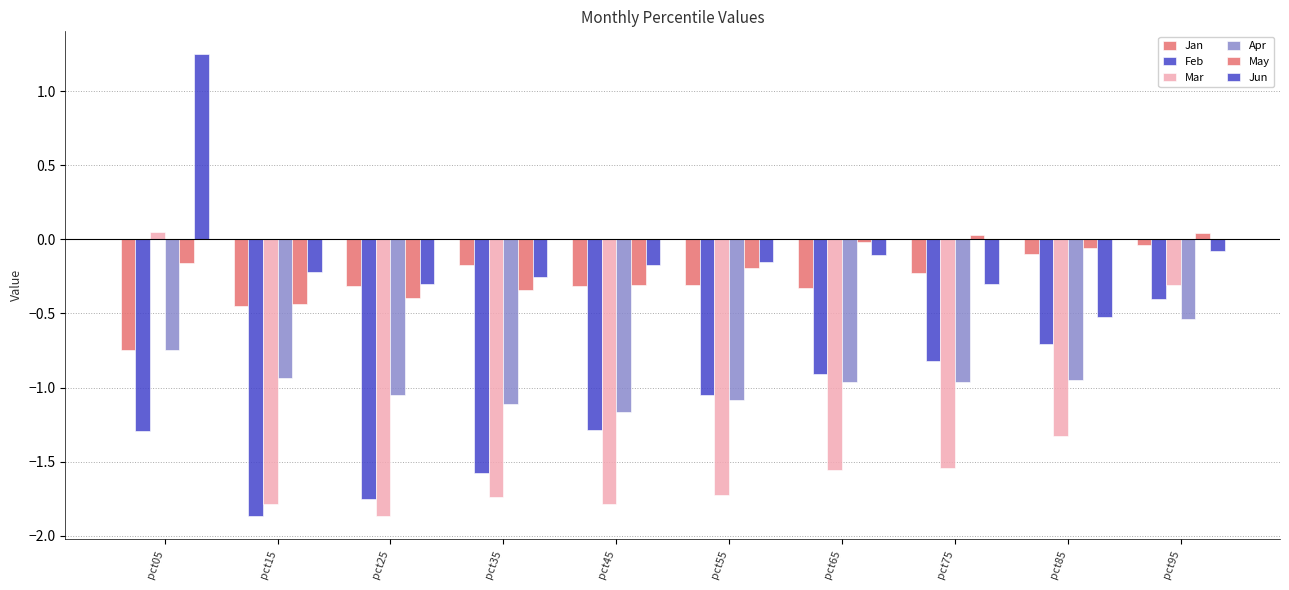

How many values in the Feb series exceed -1?

4